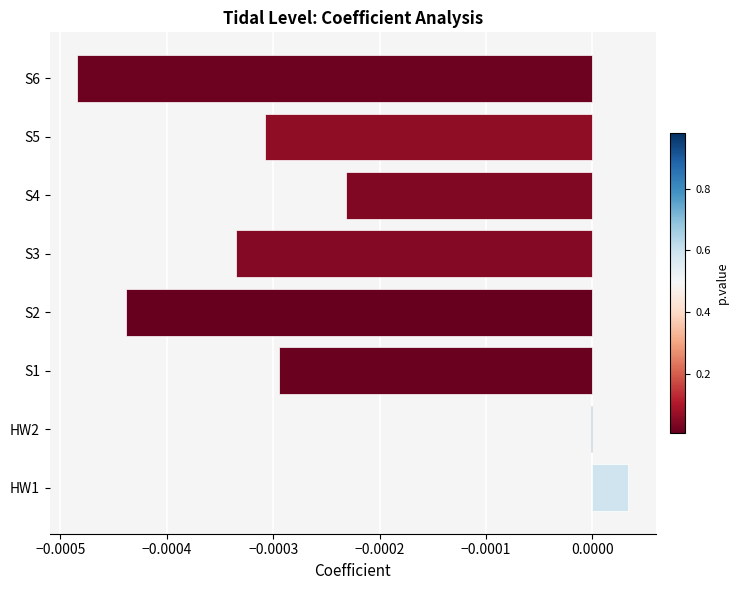

How many data points does each series have?

8